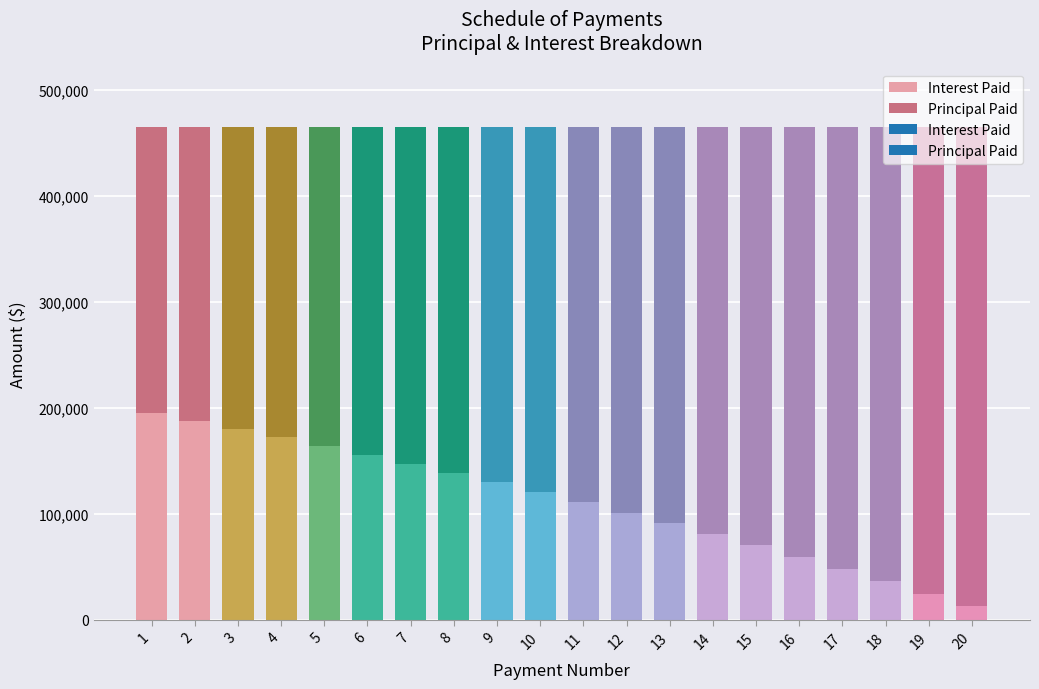

What is the value of the Principal Paid bar at the 4th from the left?

292545.9